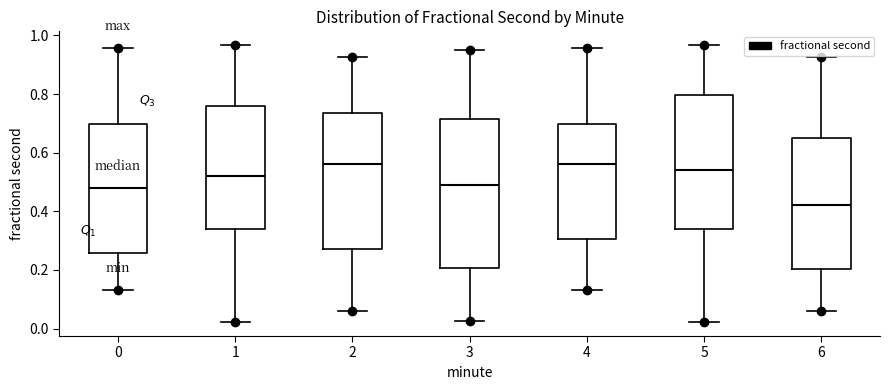

Where does the upper whisker of the box at x = 1 end on the y-axis? The values are not printed on the chart, so give them approximately, as read against the axis.

0.96